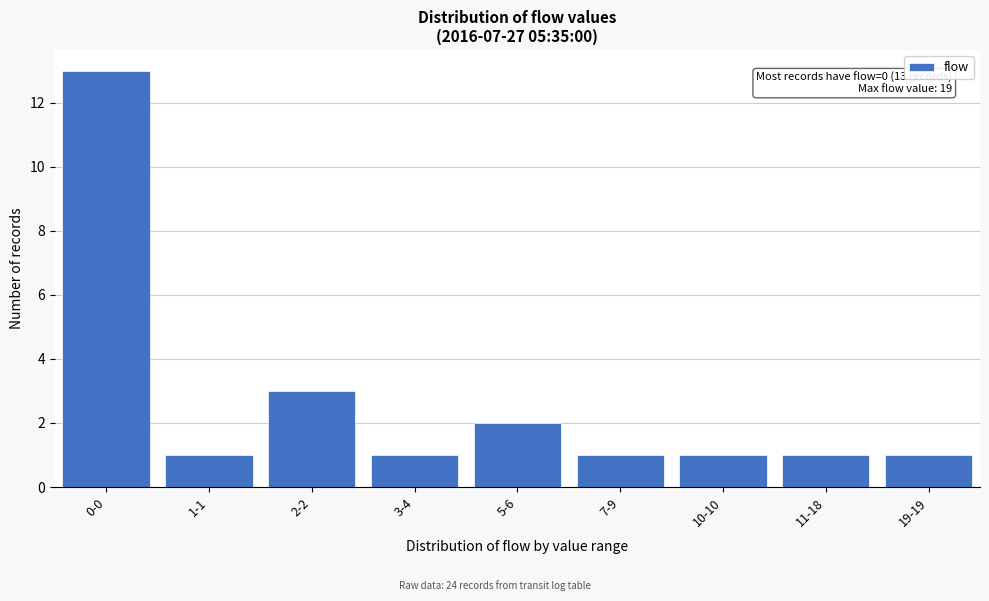

Reading left to right, transcribe all the data shown in this chart.

0-0=13	1-1=1	2-2=3	3-4=1	5-6=2	7-9=1	10-10=1	11-18=1	19-19=1